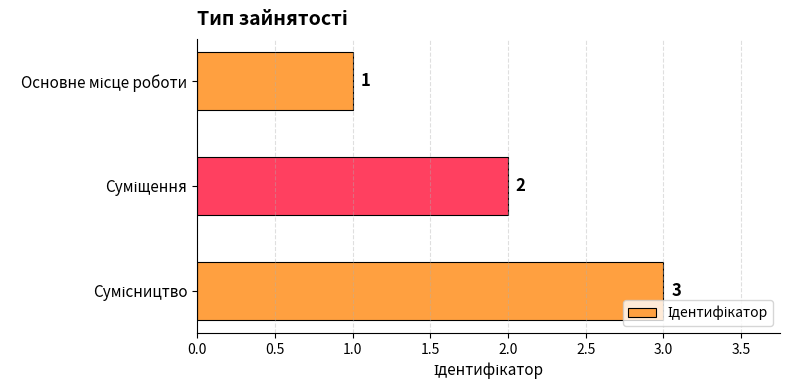

What is the average value?

2